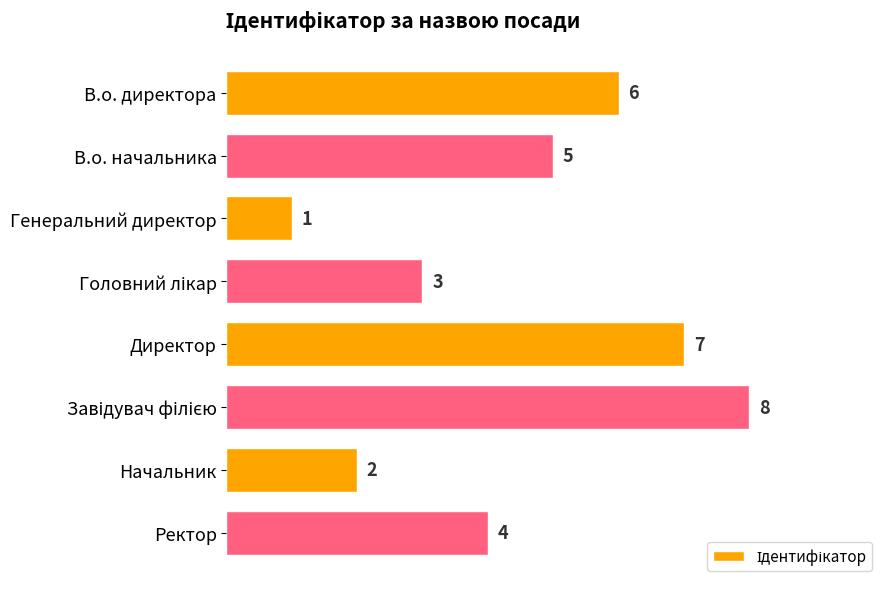

How many data points are less than 5?

4